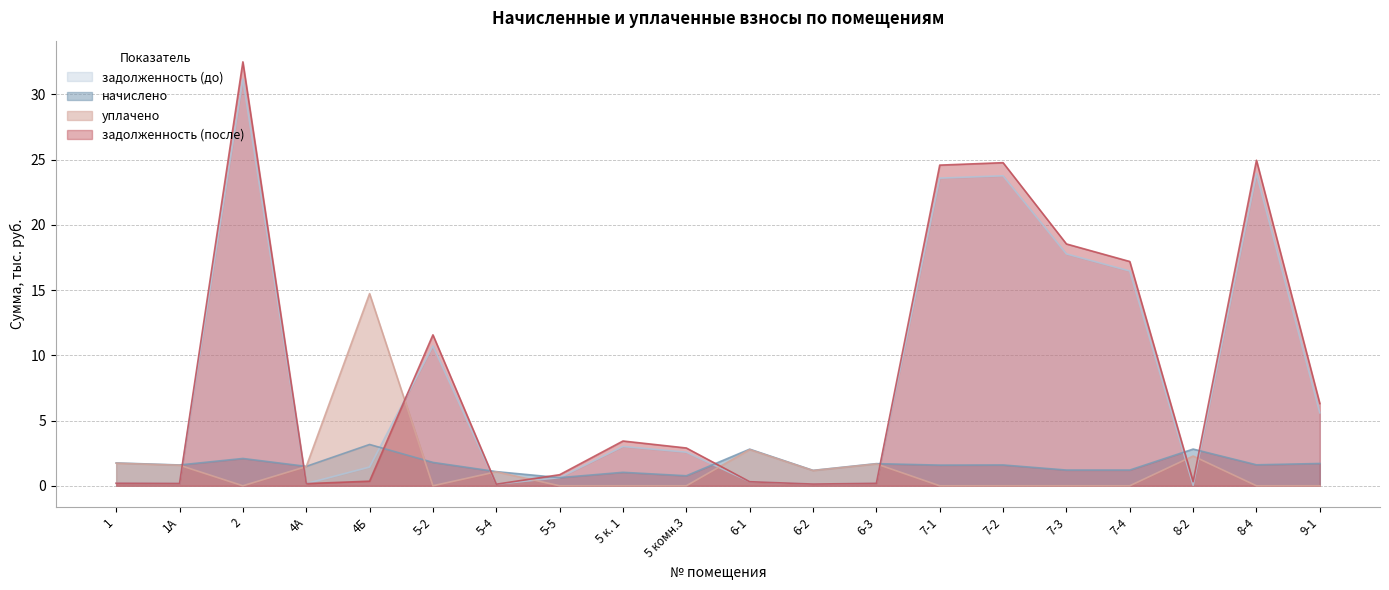

Which series has the widest spread of values?

задолженность (после)